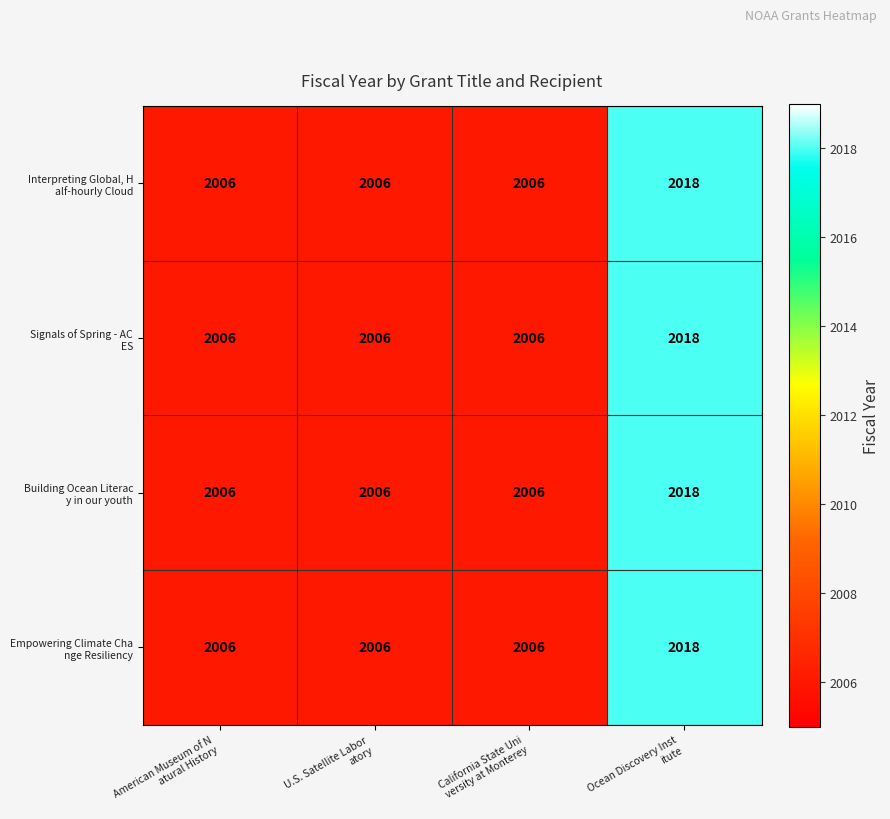

How many categories are shown in the chart?

4